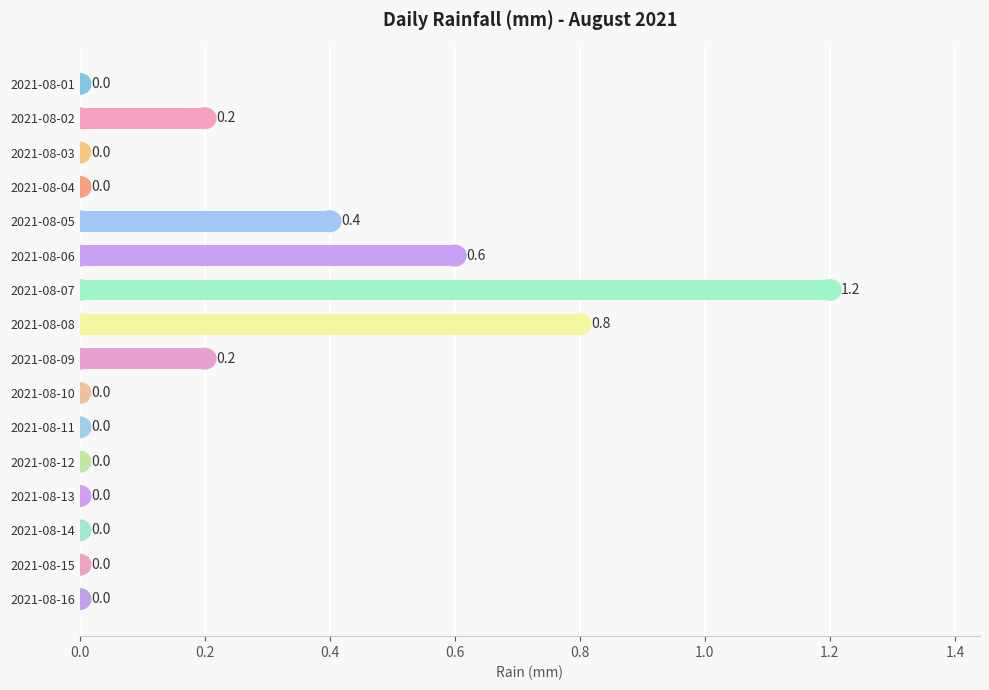

What is the average value?

0.2